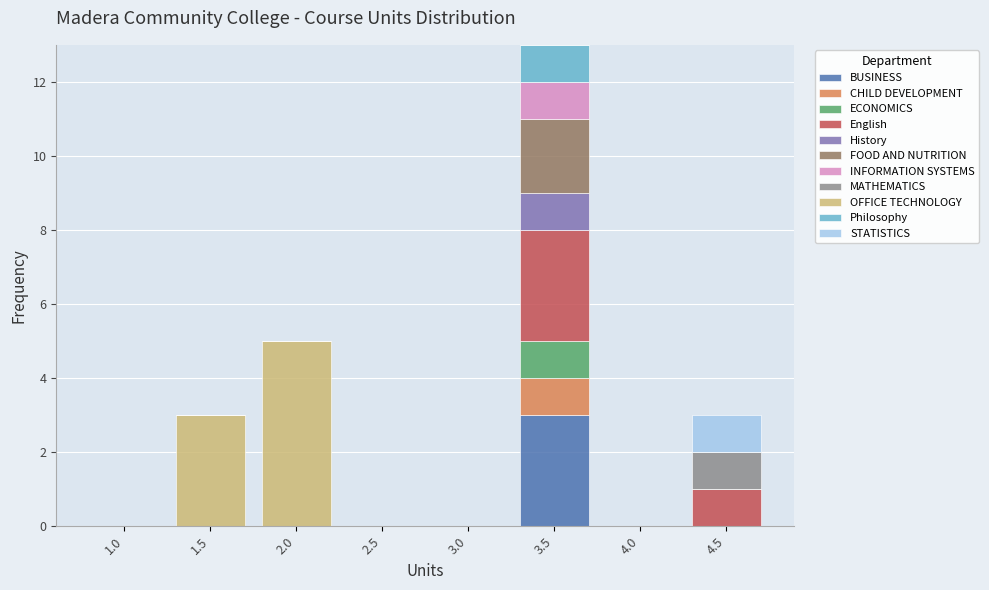

What is the total value across all series at 1.5?

3